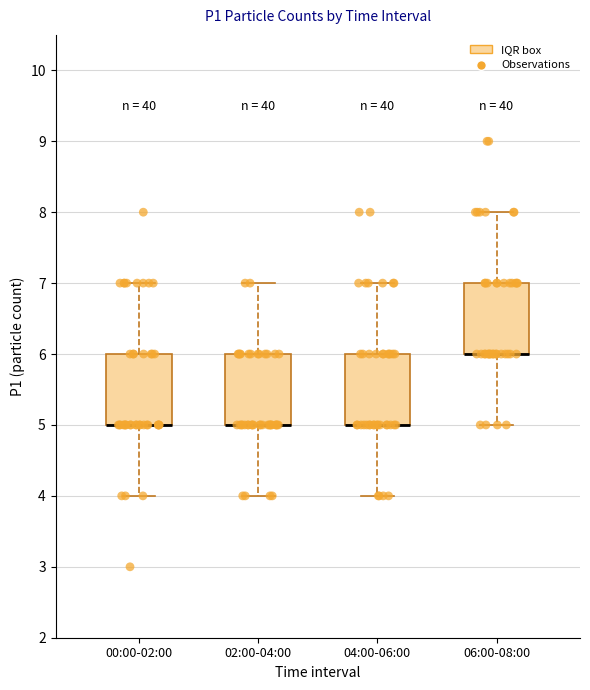

Reading left to right, transcribe this box plot: for each box, give where its median line is, the range the box spans, and where its two whiskers end, as read against the y-axis. The values are not printed on the chart, so give them approximately, as read against the axis.

00:00-02:00: median 5 (drawn on the box's lower edge), box 5 to 6, whiskers 4 to 7
02:00-04:00: median 5 (drawn on the box's lower edge), box 5 to 6, whiskers 4 to 7
04:00-06:00: median 5 (drawn on the box's lower edge), box 5 to 6, whiskers 4 to 7
06:00-08:00: median 6 (drawn on the box's lower edge), box 6 to 7, whiskers 5 to 8